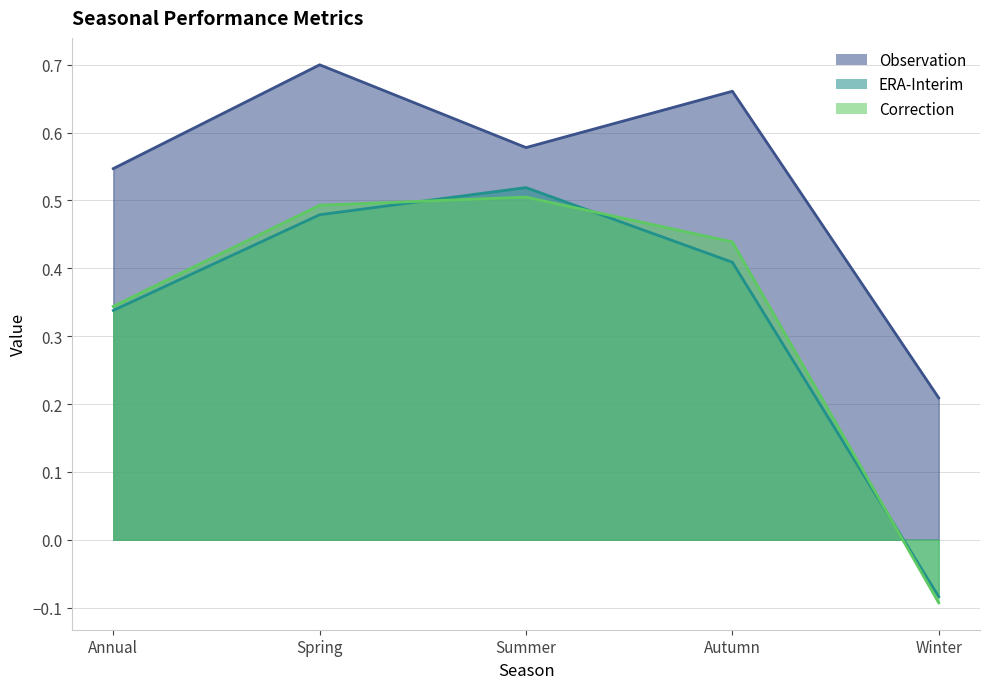

True or false: ERA-Interim and Observation intersect in this chart.

False